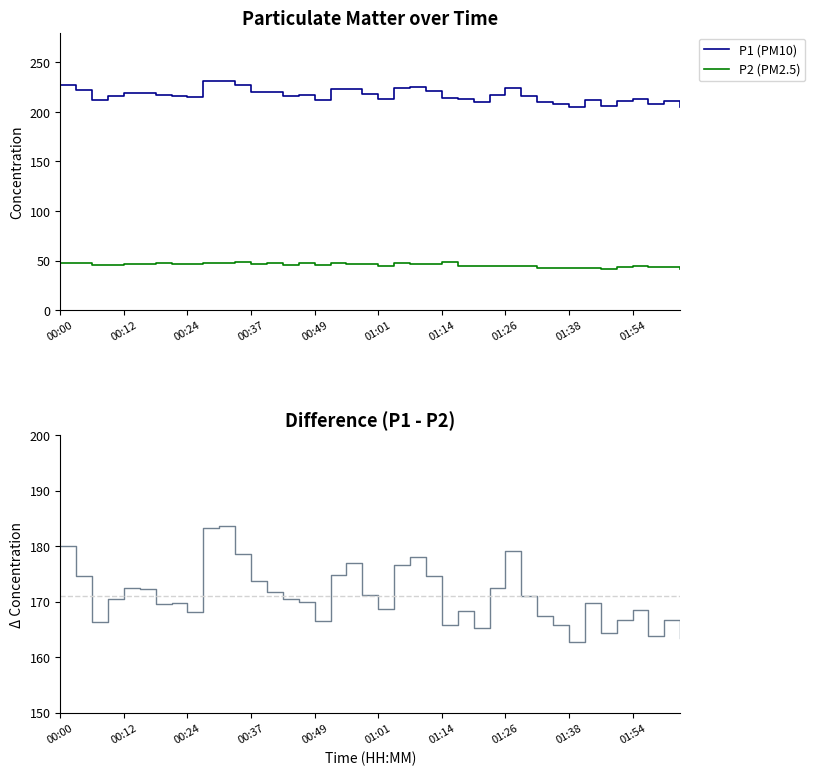

What is the average value of the P1 (PM10) series?

216.6